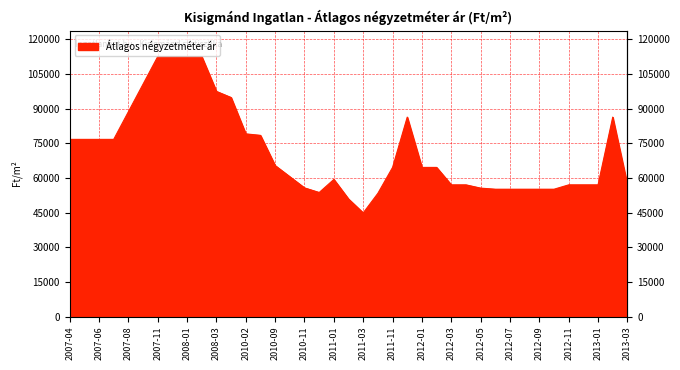

How many categories are shown in the chart?

39